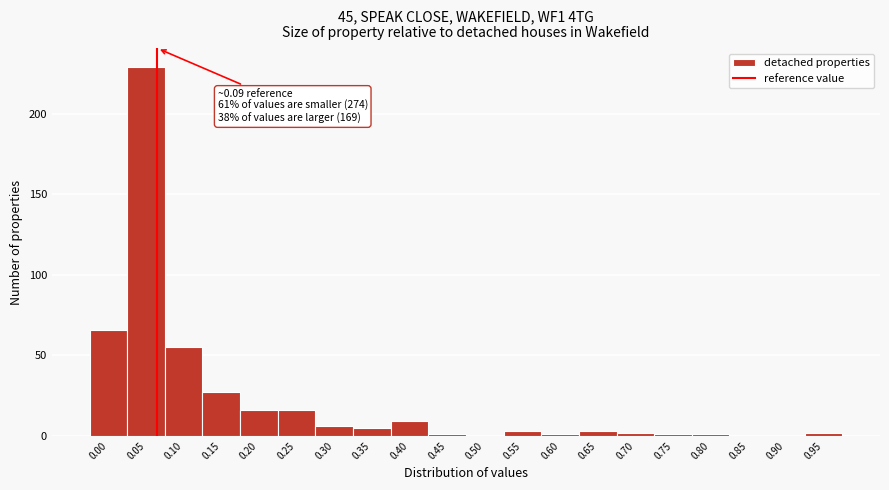

Reading left to right, extract all data points from this chart.

0.00=66	0.05=229	0.10=55	0.15=27	0.20=16	0.25=16	0.30=6	0.35=5	0.40=9	0.45=1	0.50=0	0.55=3	0.60=1	0.65=3	0.70=2	0.75=1	0.80=1	0.85=0	0.90=0	0.95=2